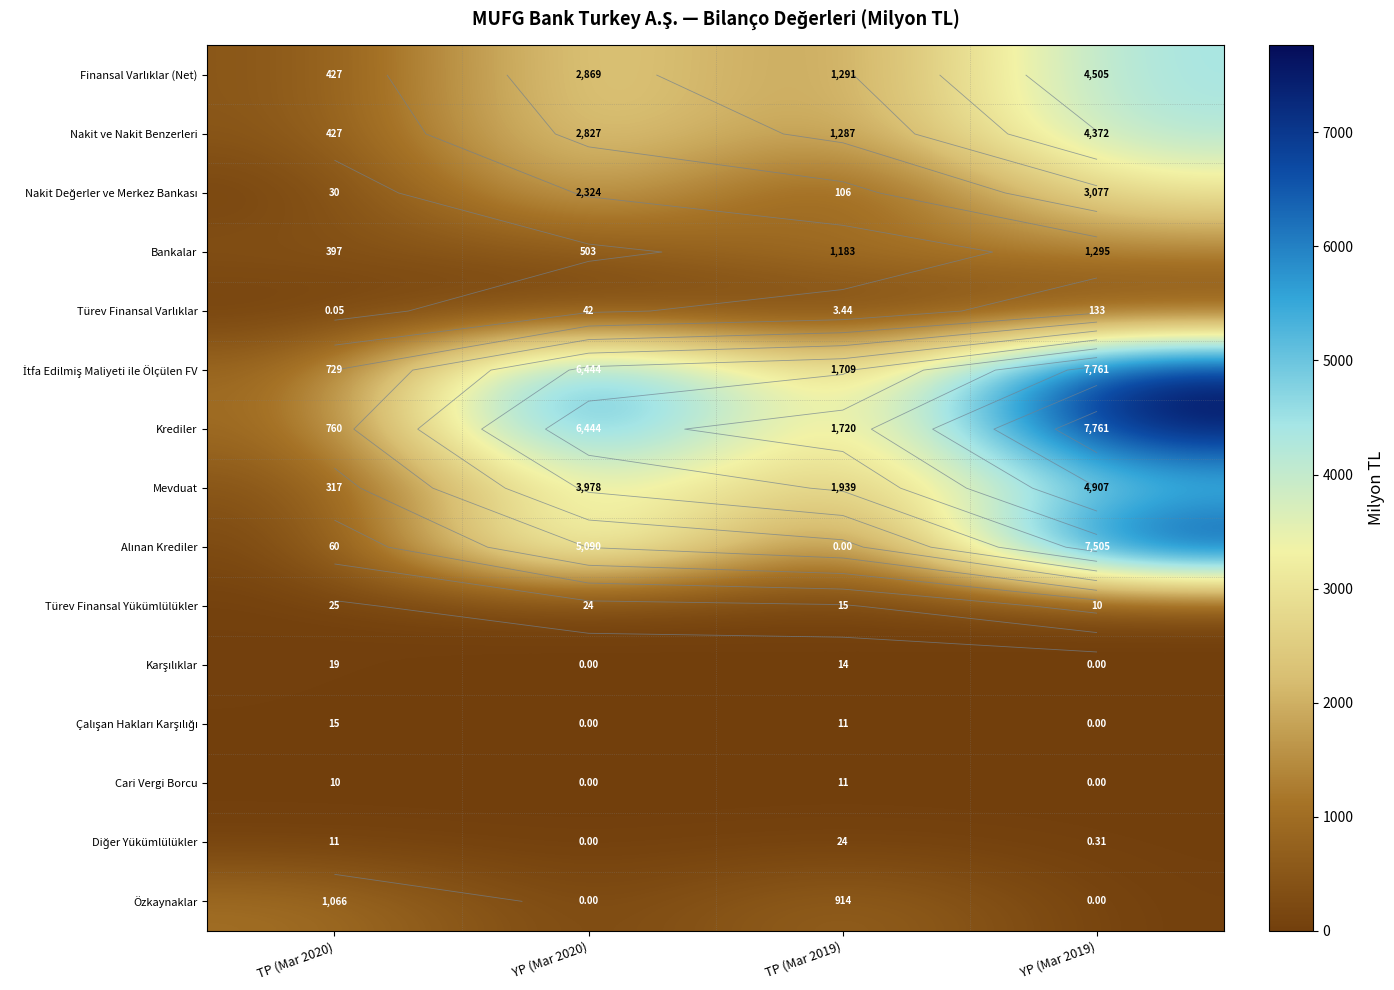

What is the difference between the maximum and minimum values in the Krediler series?

7001.1